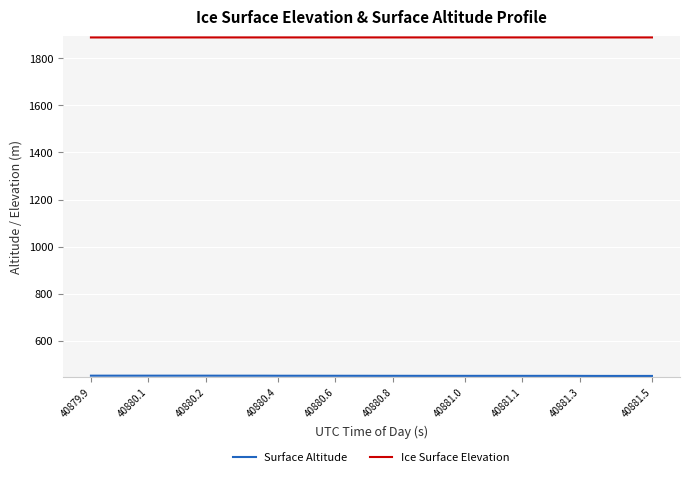

Which series has the largest total across all categories?

Ice Surface Elevation